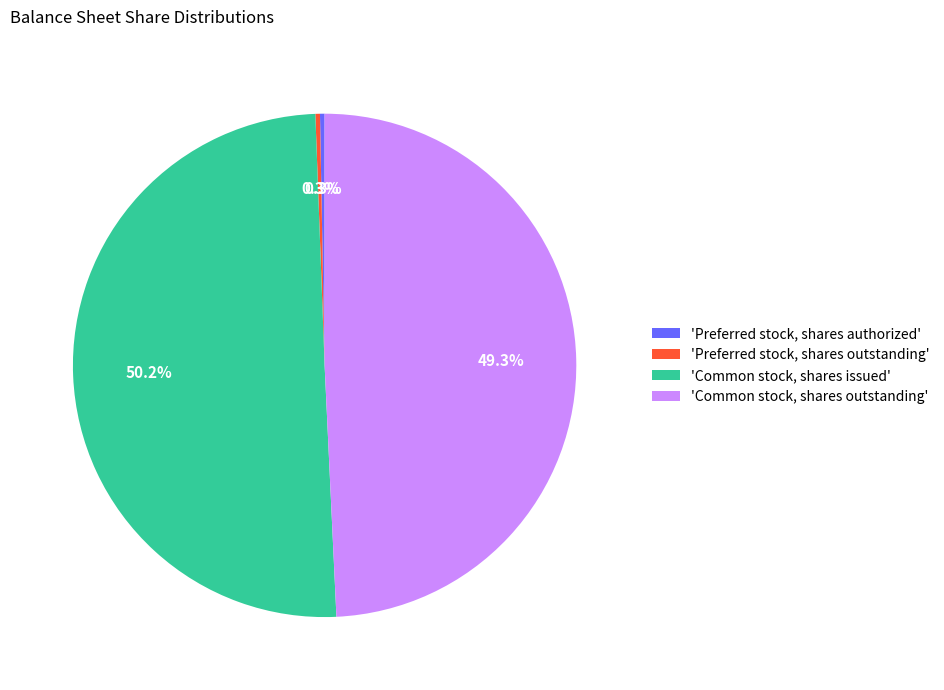

Between 'Preferred stock, shares authorized' and 'Common stock, shares outstanding', which is larger?

'Common stock, shares outstanding'